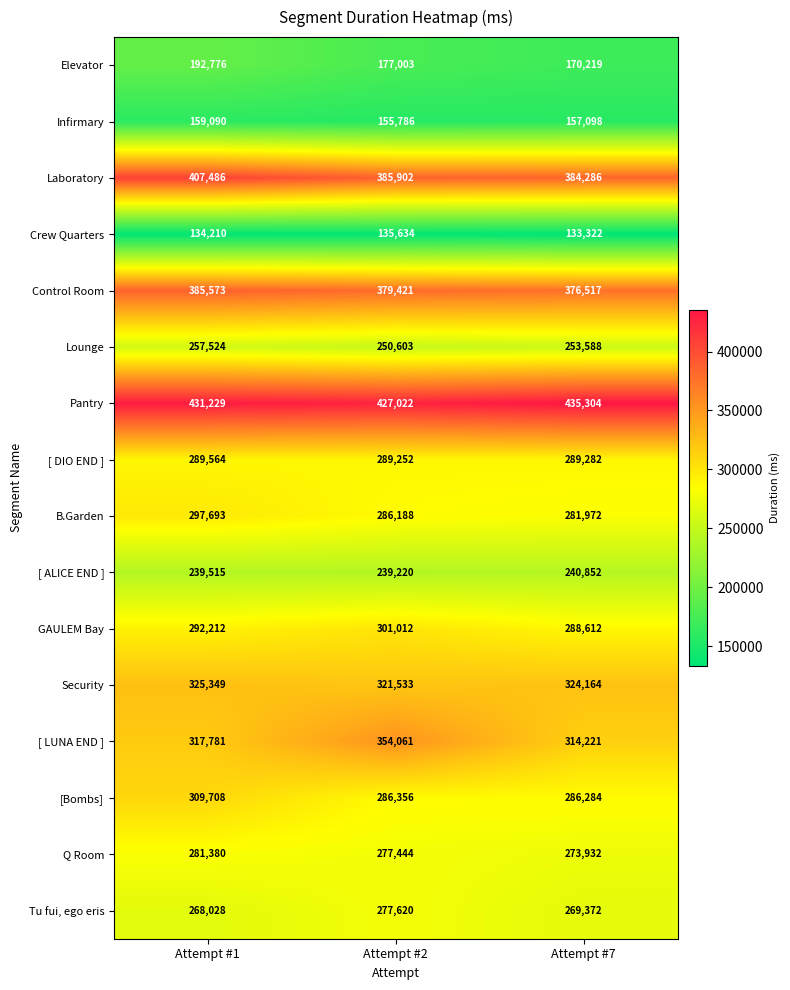

Is it true that [ LUNA END ] equals 123902 at Attempt #1?

False